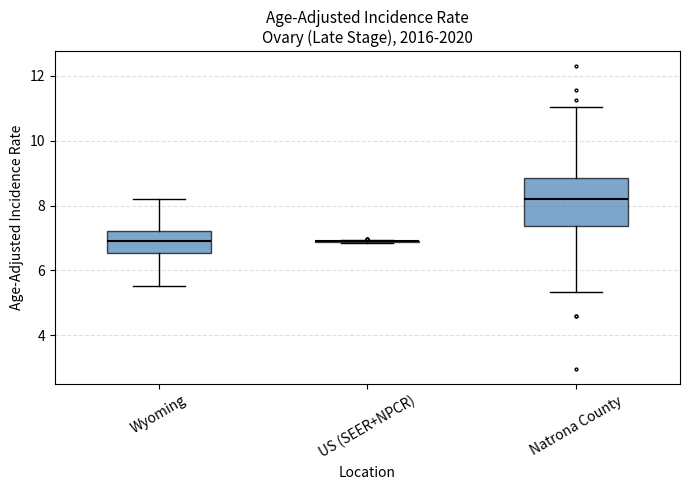

Reading left to right, transcribe this box plot: for each box, give where its median line is, the range the box spans, and where its two whiskers end, as read against the y-axis. The values are not printed on the chart, so give them approximately, as read against the axis.

Wyoming: median 7.0, box 6.6 to 7.2, whiskers 5.6 to 8.2
US (SEER+NPCR): box collapsed to a line at 6.8, whiskers 6.8 to 7.0
Natrona County: median 8.2, box 7.4 to 8.8, whiskers 5.4 to 11.0